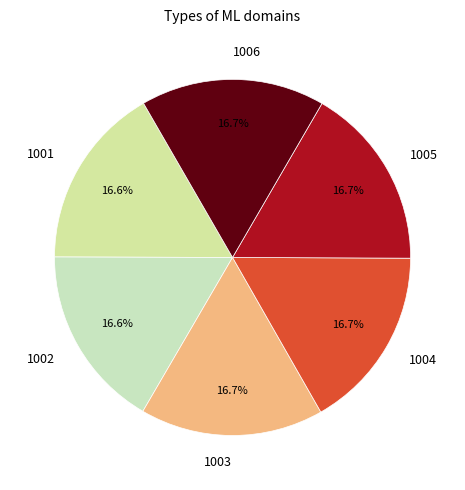

Does 1002 account for over 50% of the chart?

No